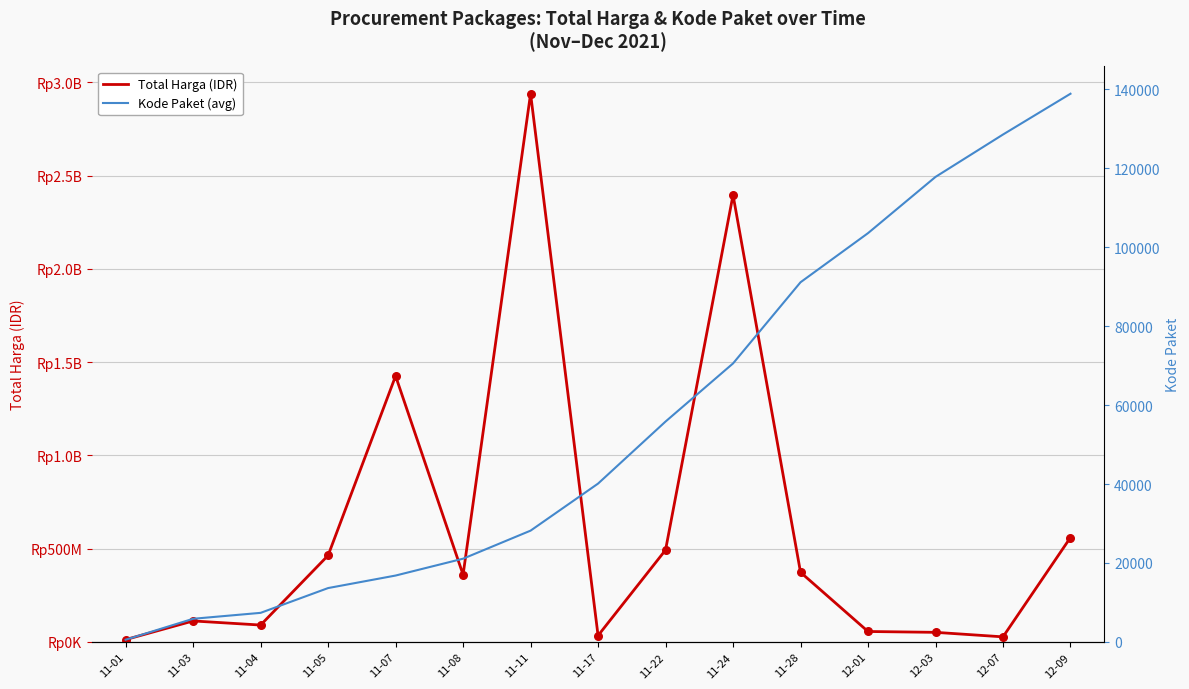

Which series reaches the maximum Y coordinate?

Total Harga